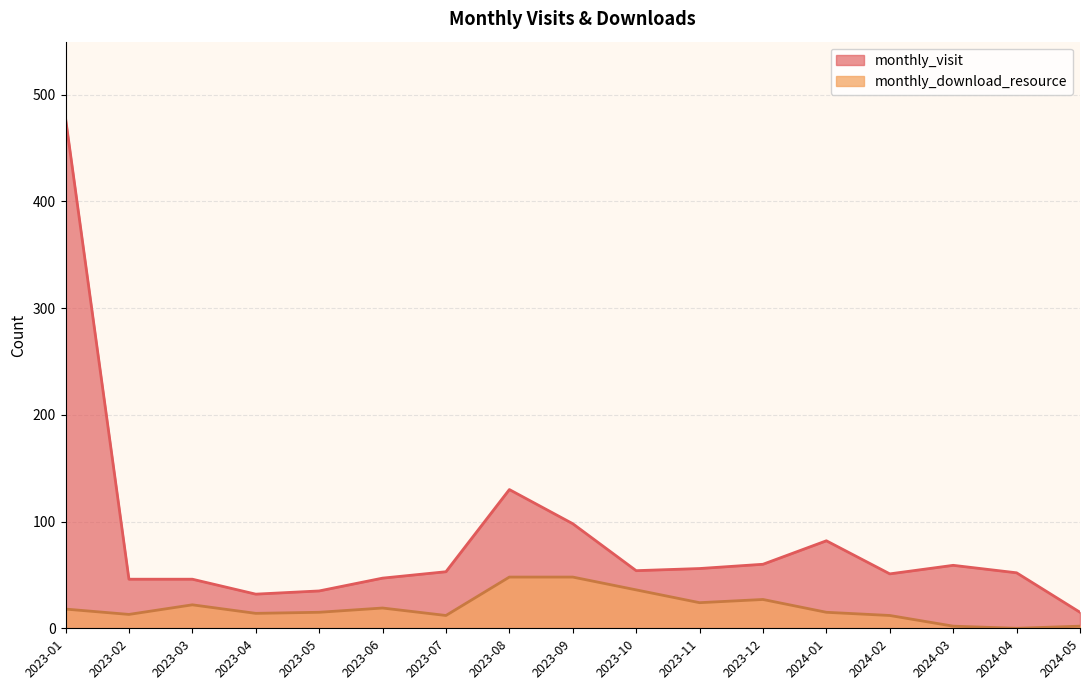

At which category does the chart reach its minimum across all series?

2024-04